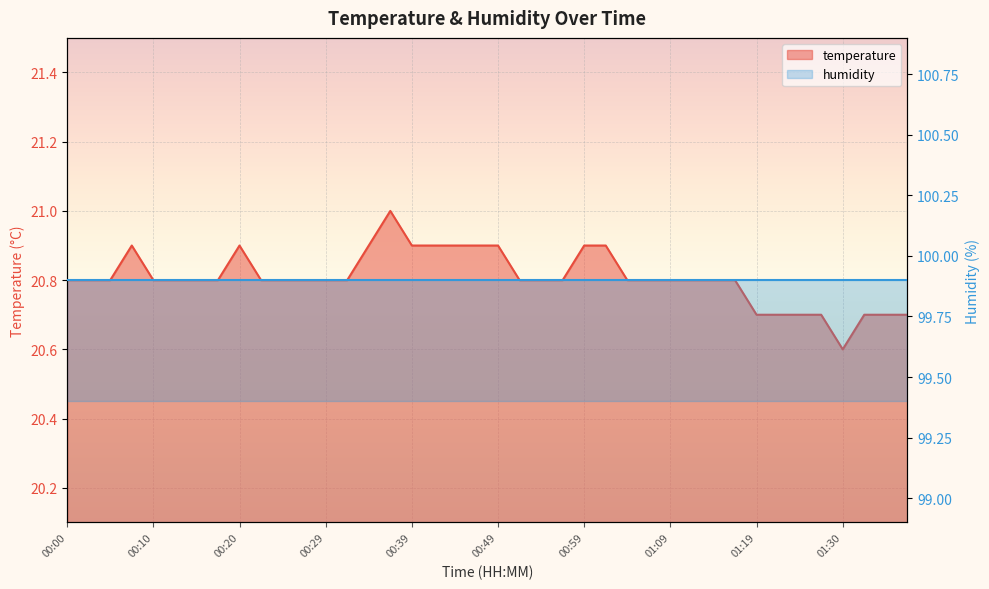

How many data points does each series have?

40